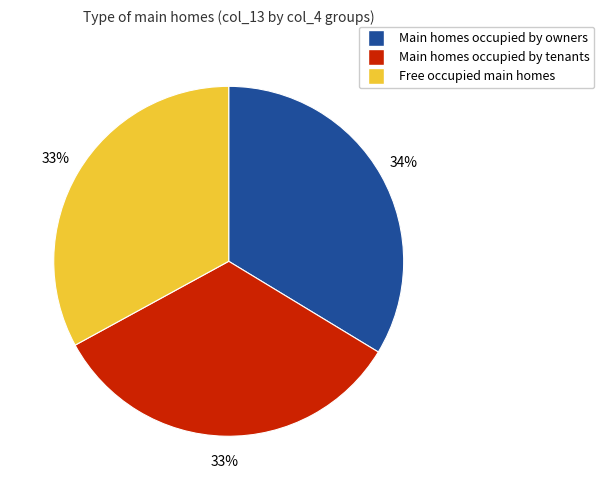

Is there a majority slice in this chart?

No